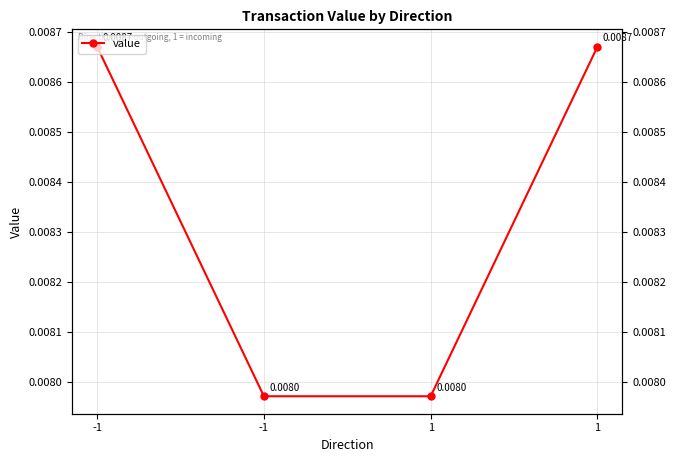

Is this an area chart (filled region under the line)?

No